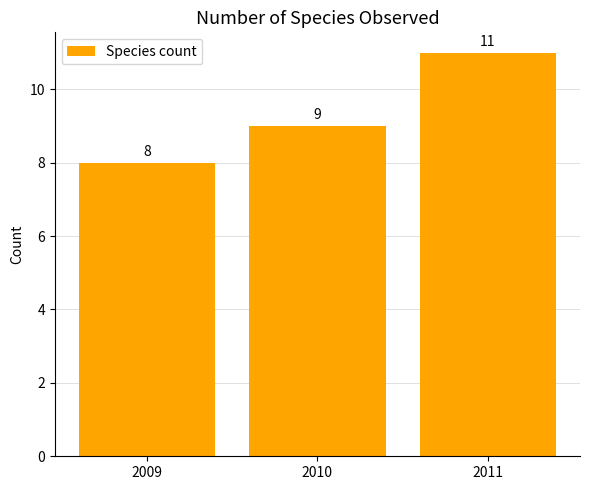

Reading left to right, what are all the values shown in this chart?

2009=8	2010=9	2011=11